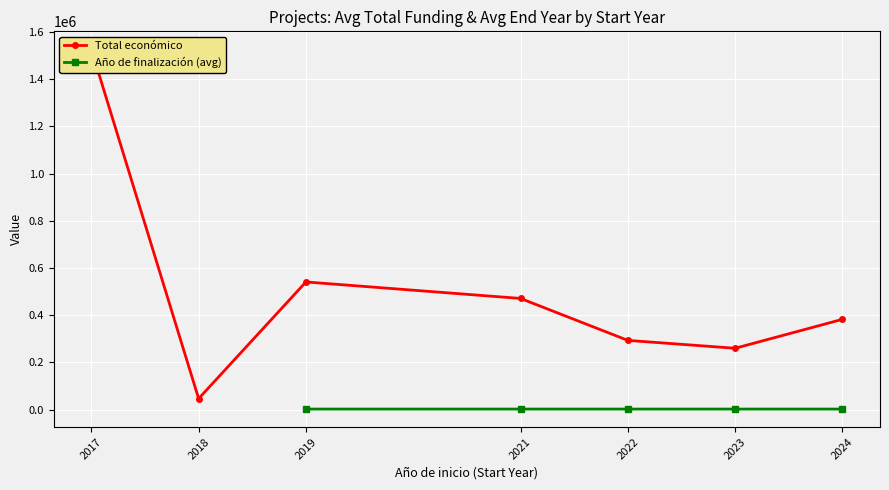

True or false: Total económico and Año de finalización (avg) intersect in this chart.

False